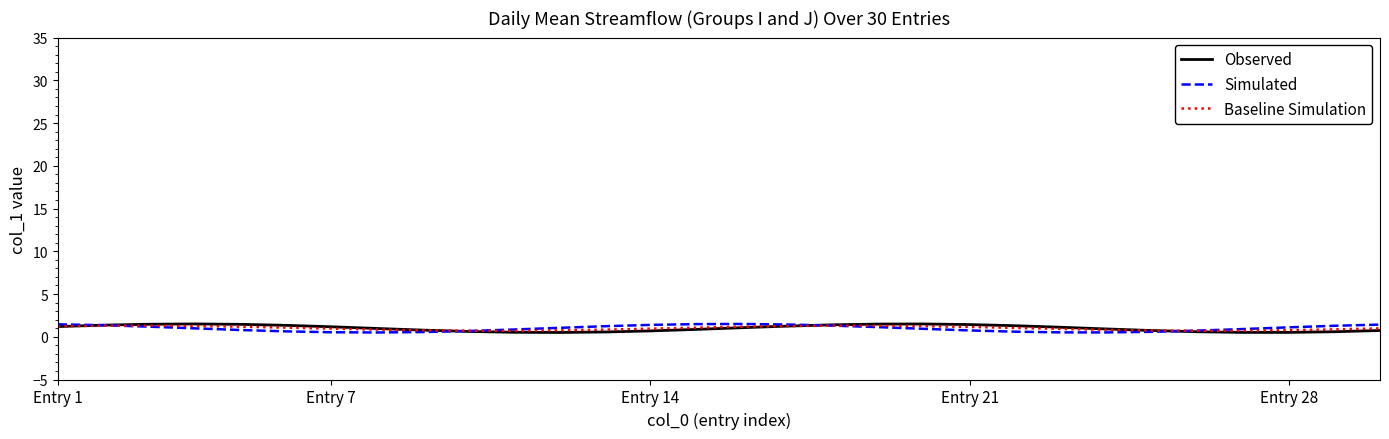

Rank the series by their average value, from highest to lowest.

Observed, Baseline Simulation, Simulated